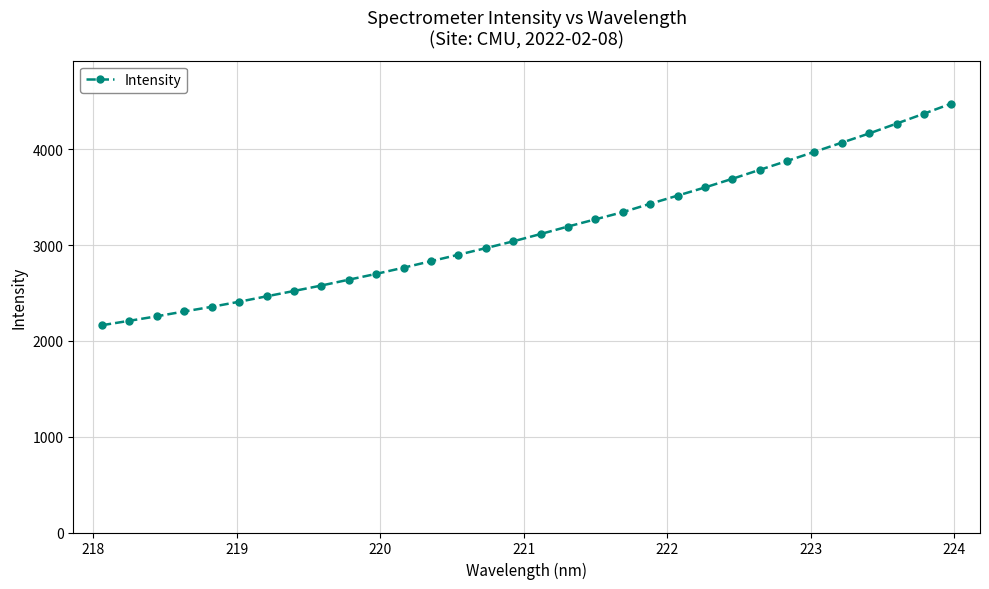

What is the greatest value displayed?

4477.9